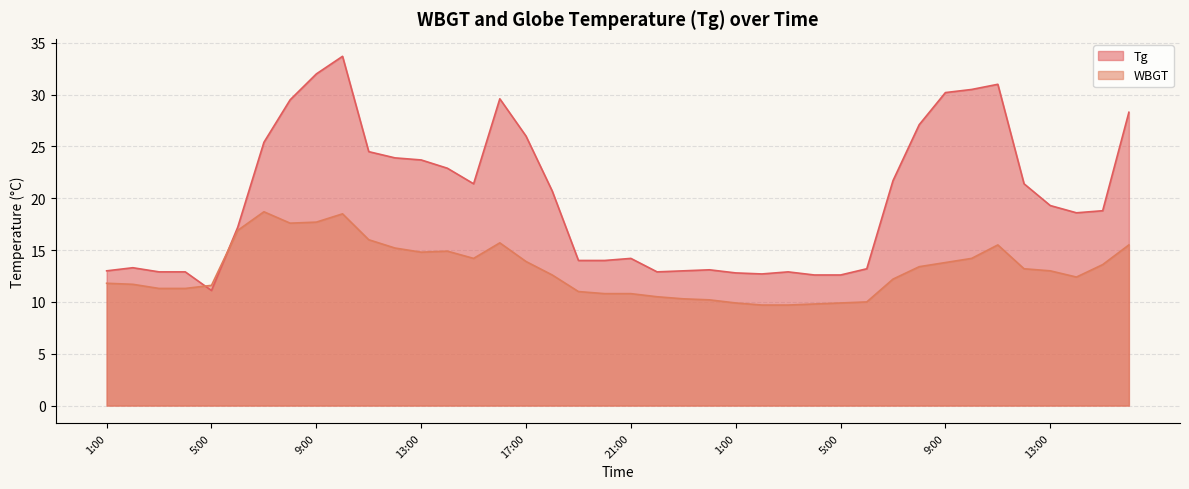

How many categories are shown in the chart?

40